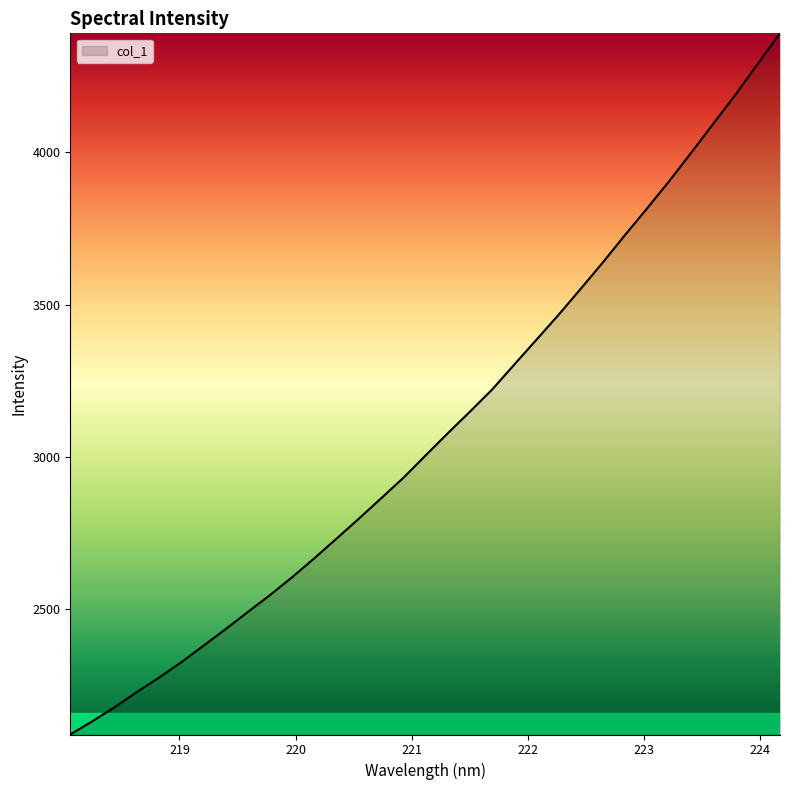

What is the maximum value shown in the chart?

4391.2